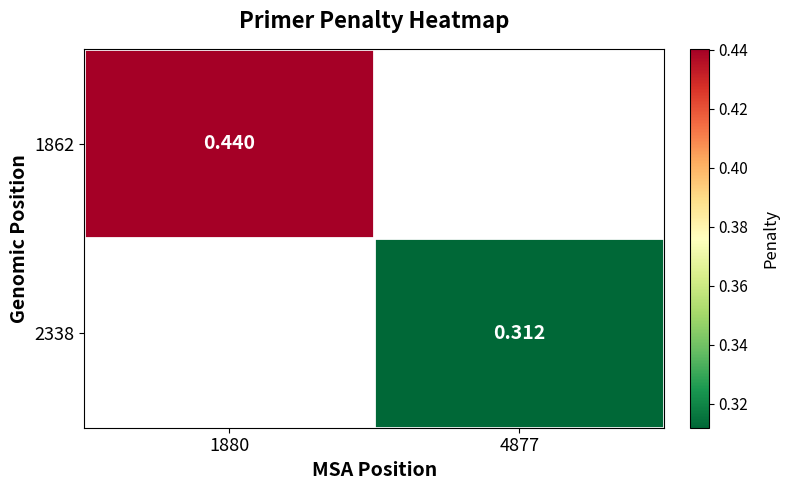

At which label does 2338 reach its peak?

1880